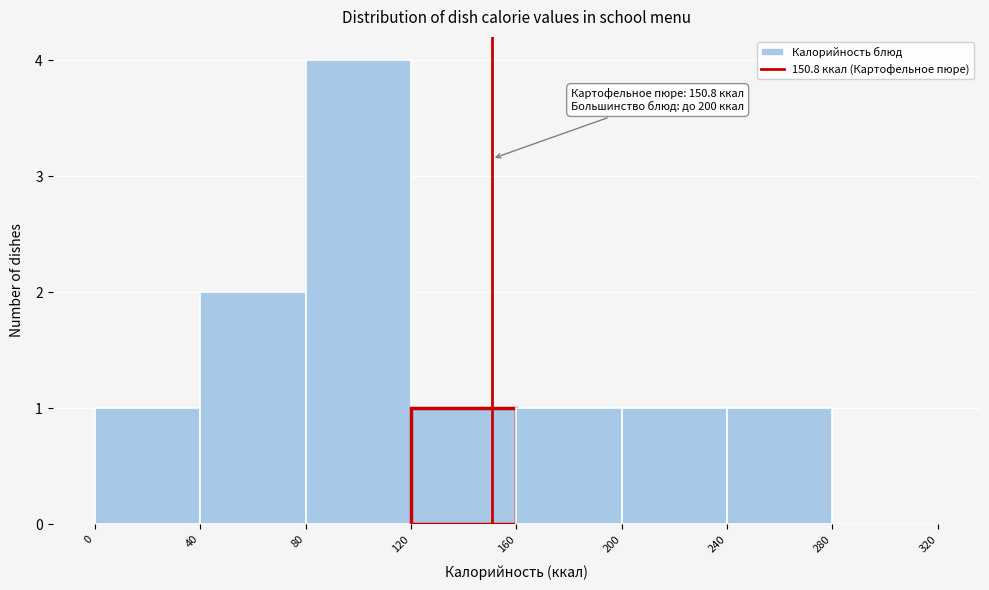

Which range on the x-axis has the tallest bar?

80 to 120